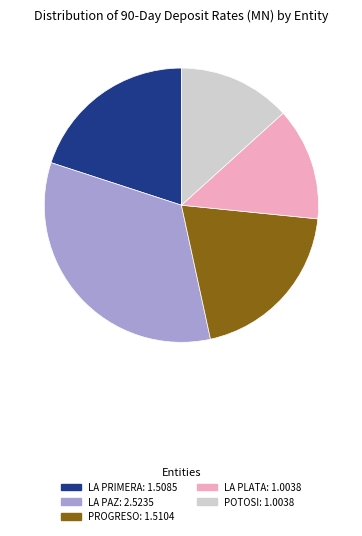

Is there any slice that represents more than half of the pie?

No